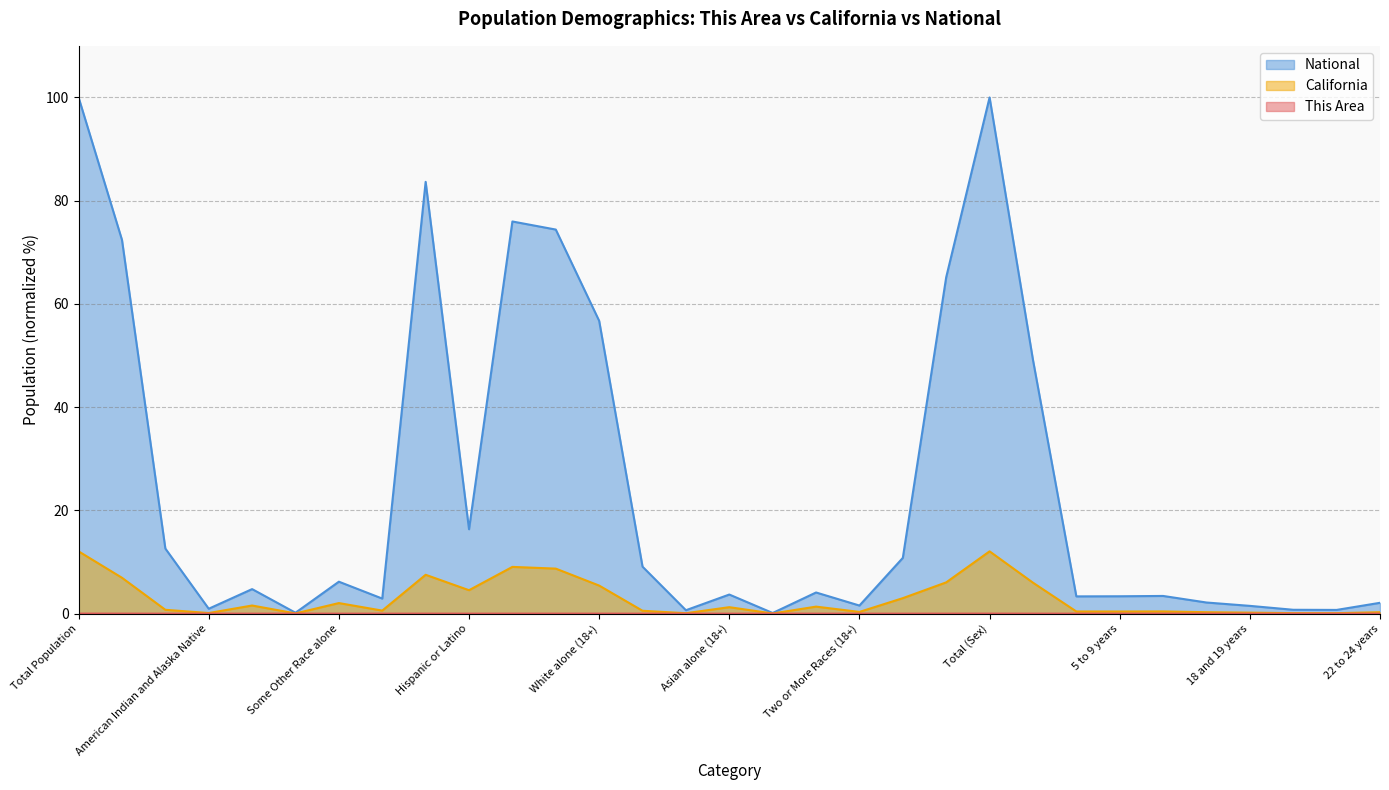

What are all the series names shown in the legend?

This Area, California, National